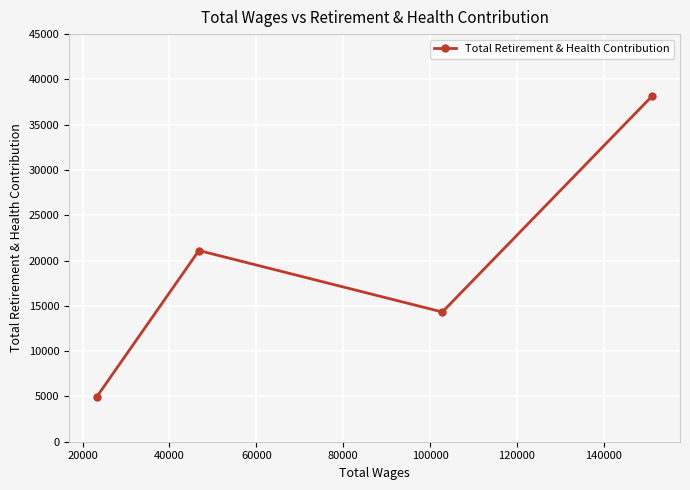

True or false: the data has more than 0 interior local peaks.

True